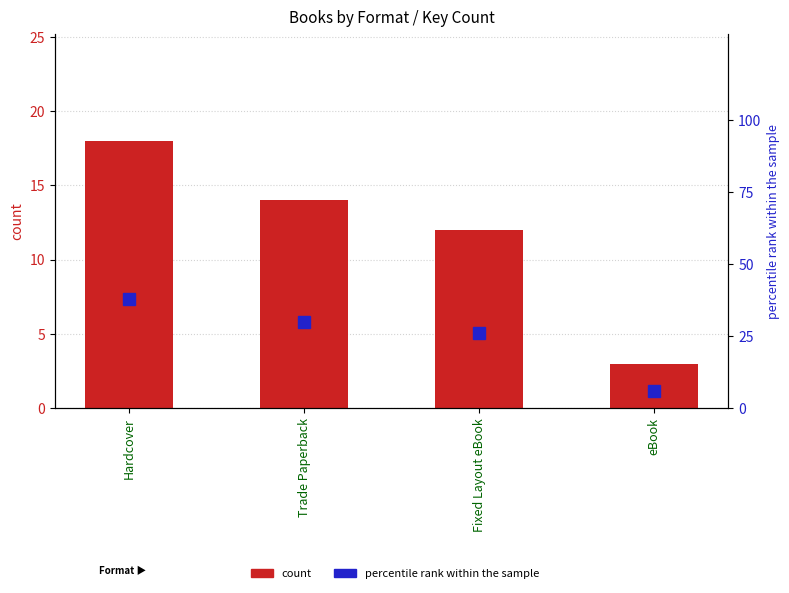

What are all the series names shown in the legend?

count, percentile rank within the sample